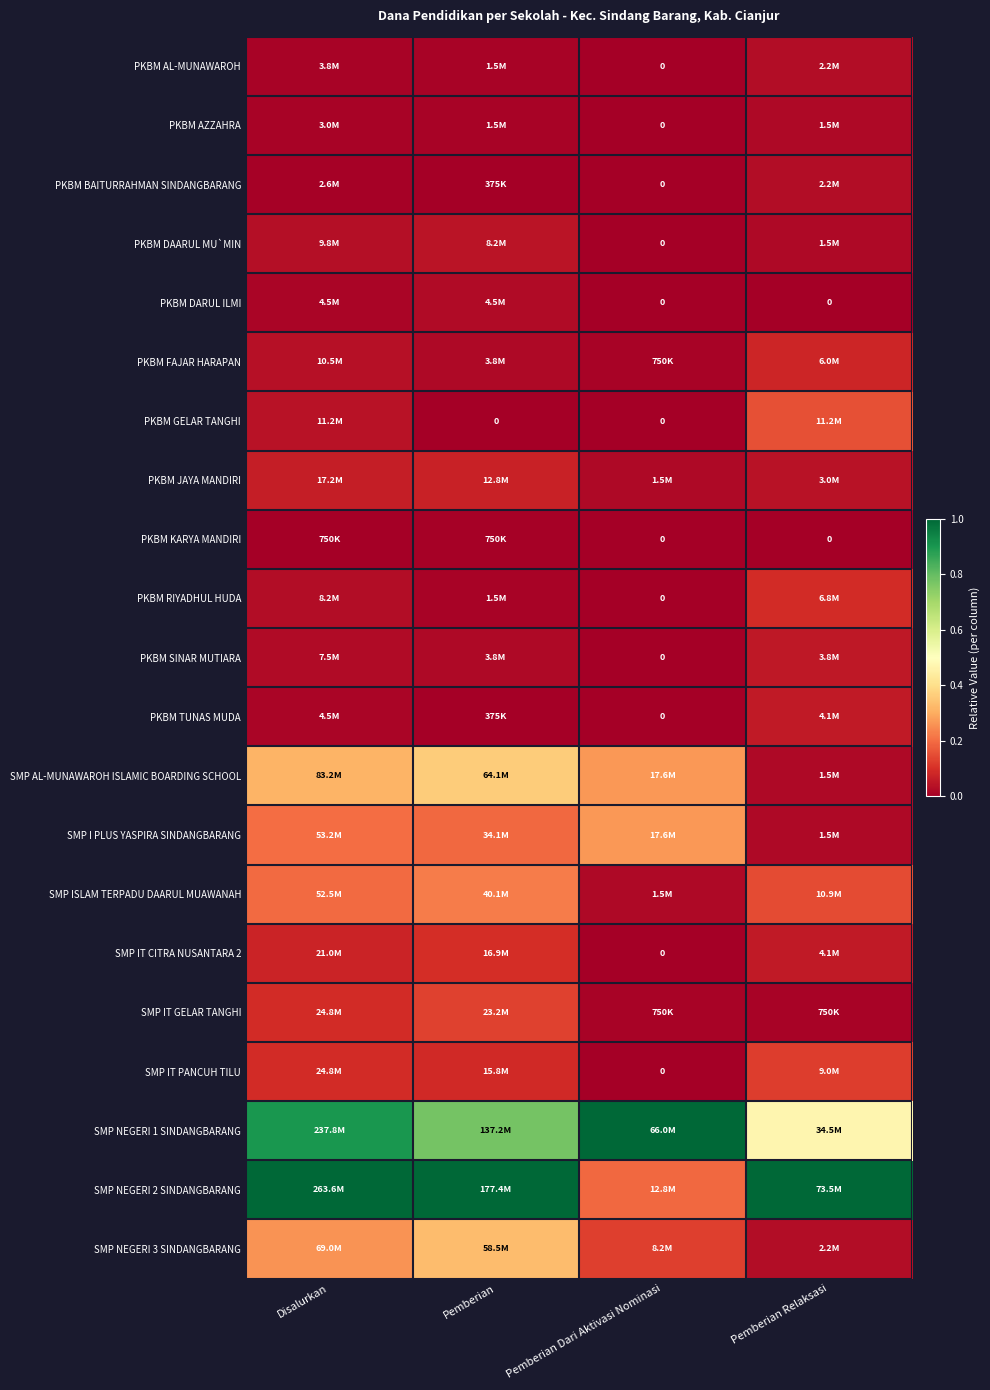

Rank the series at Pemberian Relaksasi from highest to lowest value.

SMP NEGERI 2 SINDANGBARANG, SMP NEGERI 1 SINDANGBARANG, PKBM GELAR TANGHI, SMP ISLAM TERPADU DAARUL MUAWANAH, SMP IT PANCUH TILU, PKBM RIYADHUL HUDA, PKBM FAJAR HARAPAN, PKBM TUNAS MUDA, SMP IT CITRA NUSANTARA 2, PKBM SINAR MUTIARA, PKBM JAYA MANDIRI, PKBM AL-MUNAWAROH, PKBM BAITURRAHMAN SINDANGBARANG, SMP NEGERI 3 SINDANGBARANG, PKBM AZZAHRA, PKBM DAARUL MU`MIN, SMP AL-MUNAWAROH ISLAMIC BOARDING SCHOOL, SMP I PLUS YASPIRA SINDANGBARANG, SMP IT GELAR TANGHI, PKBM DARUL ILMI, PKBM KARYA MANDIRI